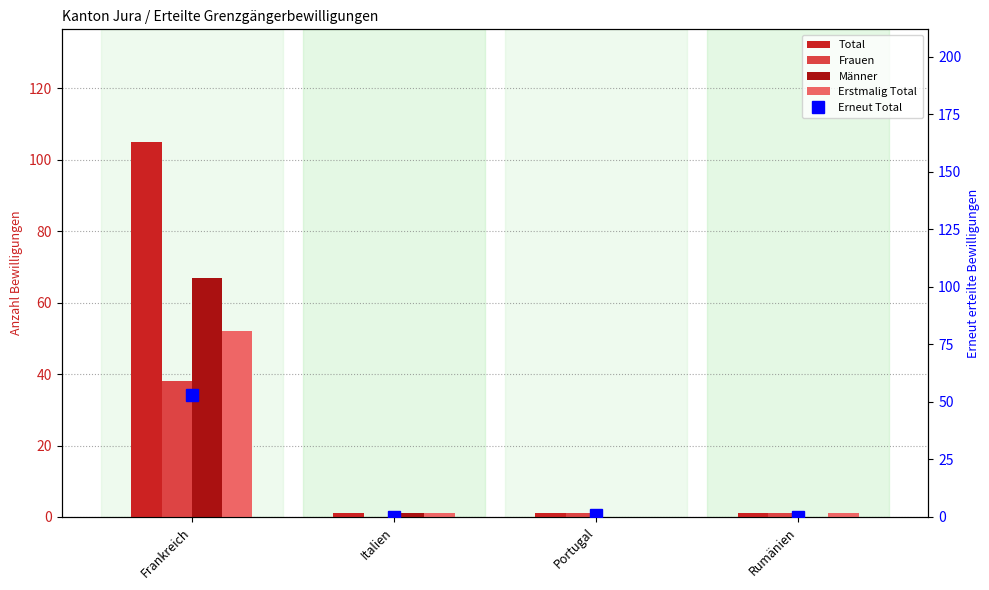

Which series changed the most between Frankreich and Italien?

Total